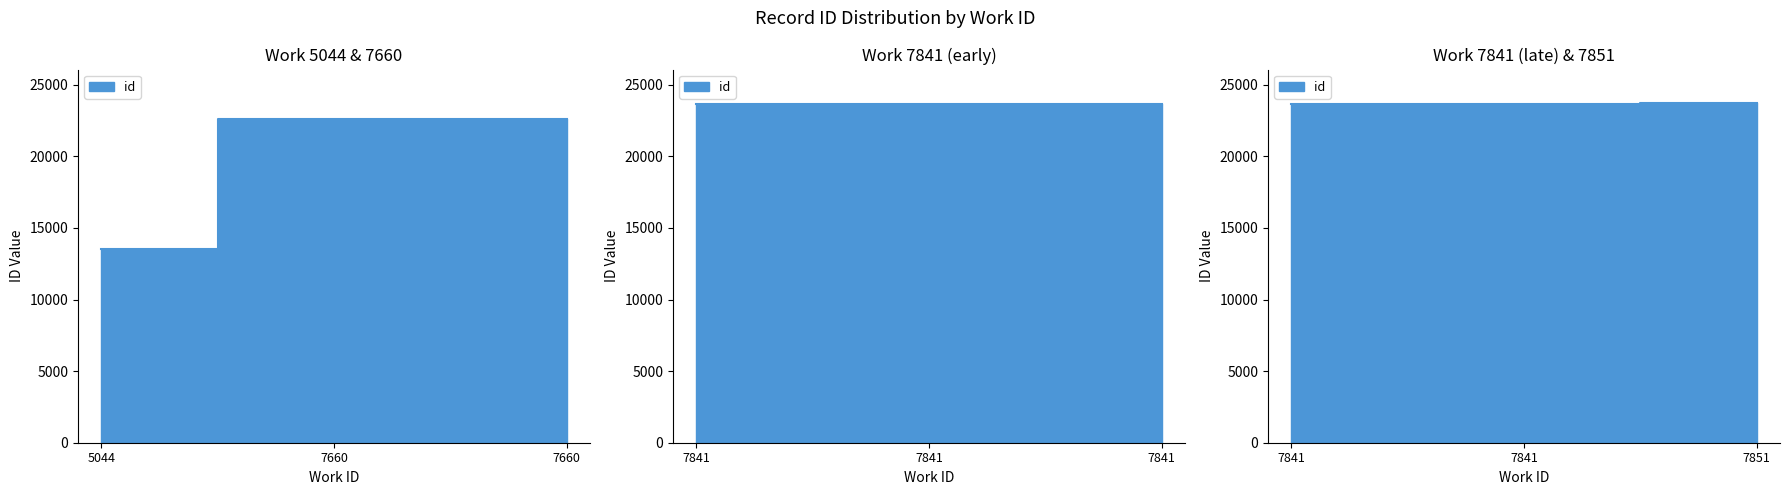

Is it true that the value at 7841 is 23659?

True